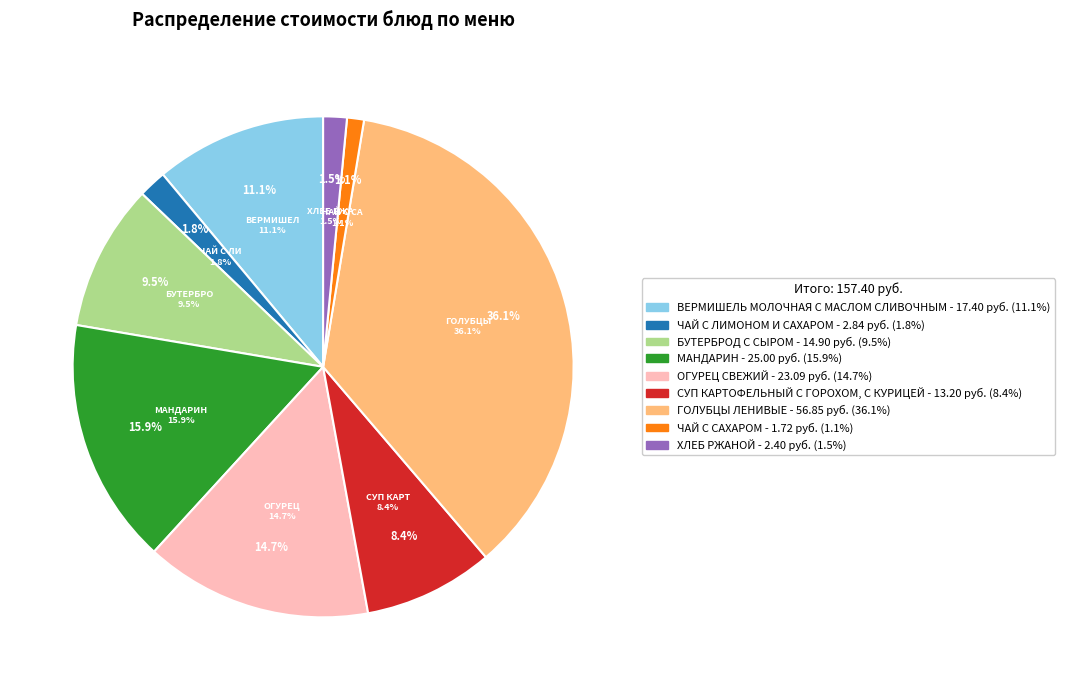

Rank the categories by value from highest to lowest.

ГОЛУБЦЫ ЛЕНИВЫЕ, МАНДАРИН, ОГУРЕЦ СВЕЖИЙ, ВЕРМИШЕЛЬ МОЛОЧНАЯ С МАСЛОМ СЛИВОЧНЫМ, БУТЕРБРОД С СЫРОМ, СУП КАРТОФЕЛЬНЫЙ С ГОРОХОМ, С КУРИЦЕЙ, ЧАЙ С ЛИМОНОМ И САХАРОМ, ХЛЕБ РЖАНОЙ, ЧАЙ С САХАРОМ